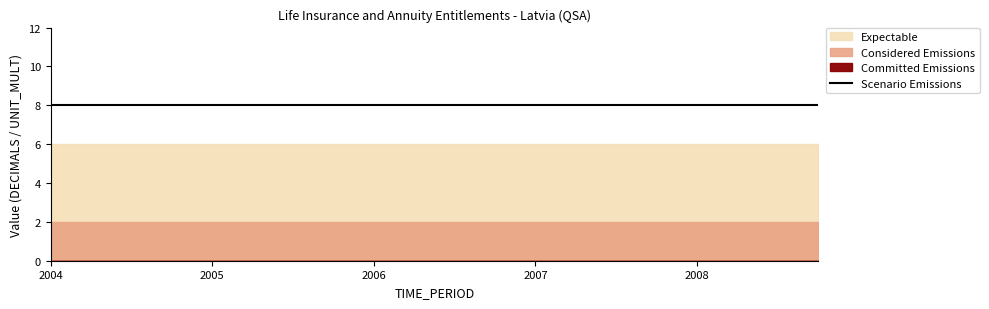

Which has a higher value, 2006-Q4 or 2006-Q3?

2006-Q4